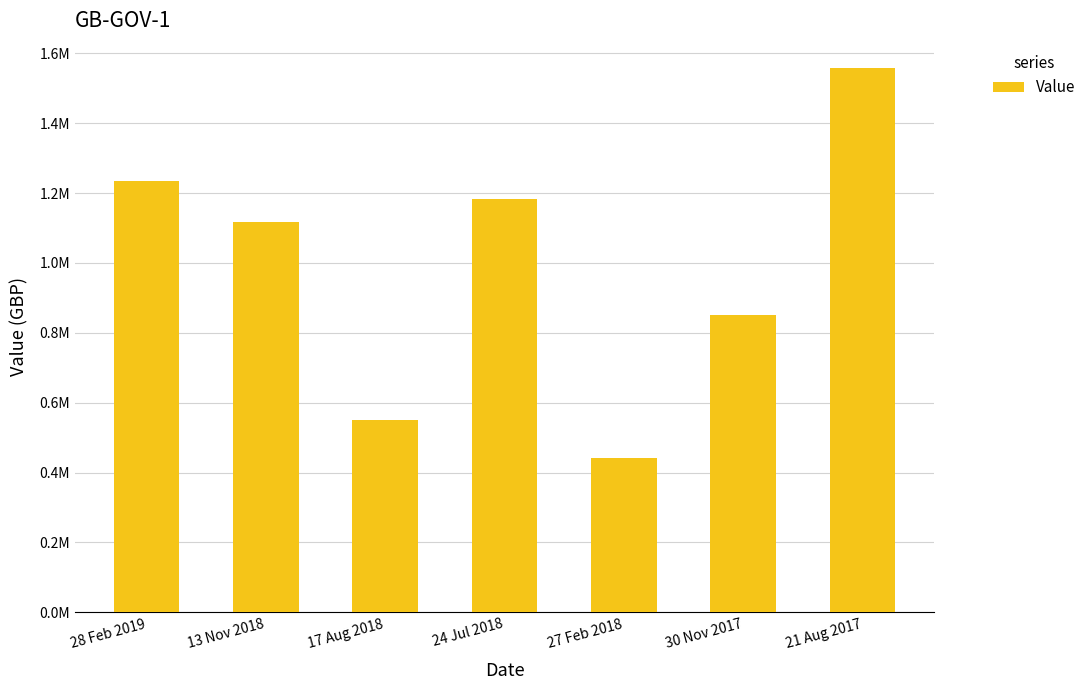

Rank the categories by value from lowest to highest.

27 Feb 2018, 17 Aug 2018, 30 Nov 2017, 13 Nov 2018, 24 Jul 2018, 28 Feb 2019, 21 Aug 2017